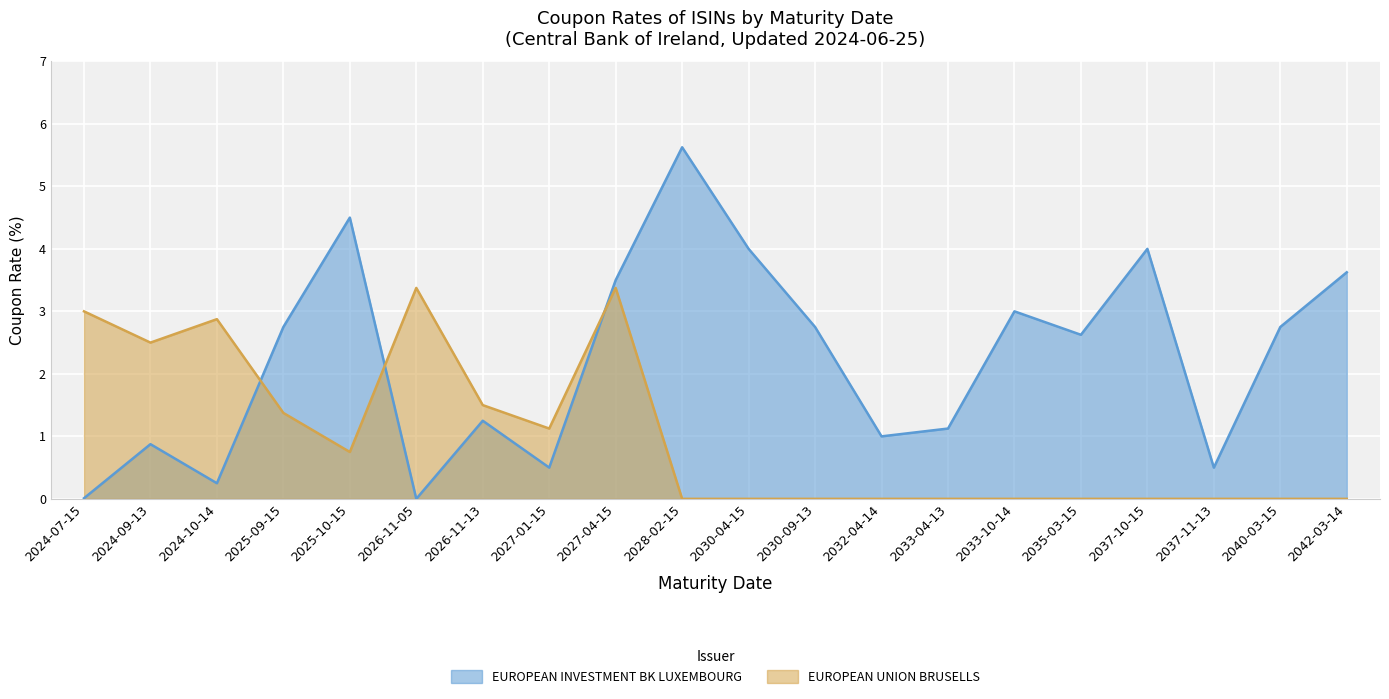

Where is EUROPEAN UNION BRUSELLS nearest to the value 1?

2027-01-15